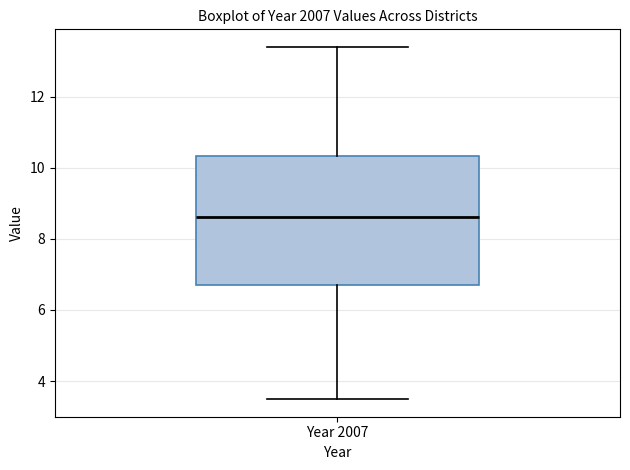

Read this box plot against the y-axis: the position of the median line, the range covered by the box, and the ends of both whiskers. The values are not printed on the chart, so give them approximately, as read against the axis.

median 8.6, box 6.6 to 10.4, whiskers 3.4 to 13.4